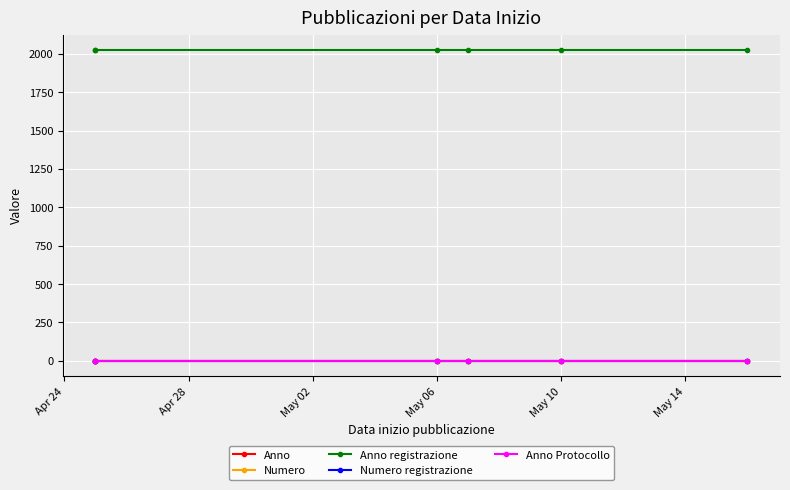

True or false: Numero registrazione and Anno registrazione cross at least once.

False